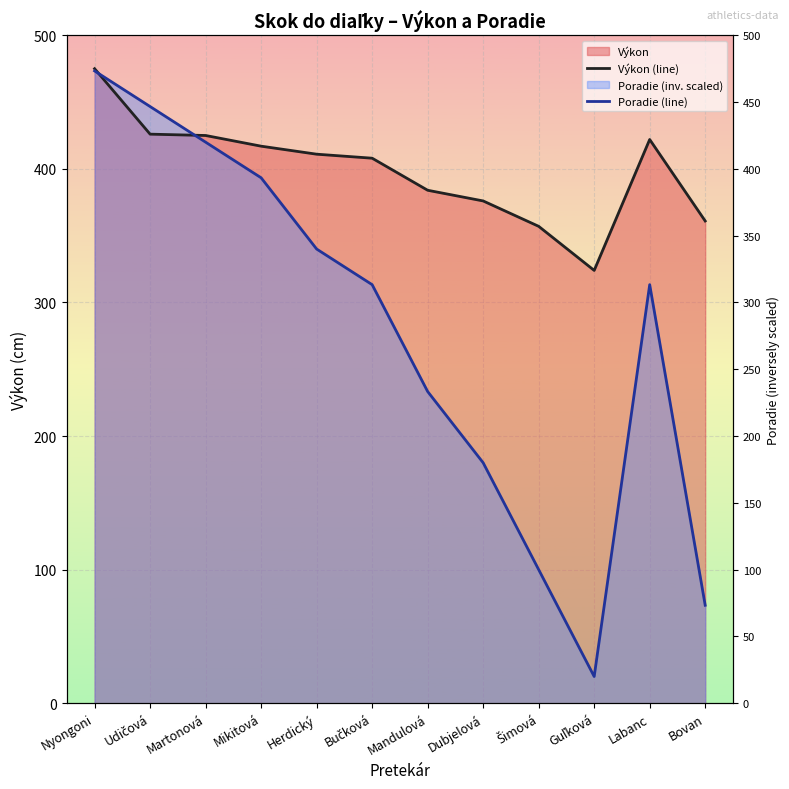

How many data points in Výkon (line) are above 411?

5